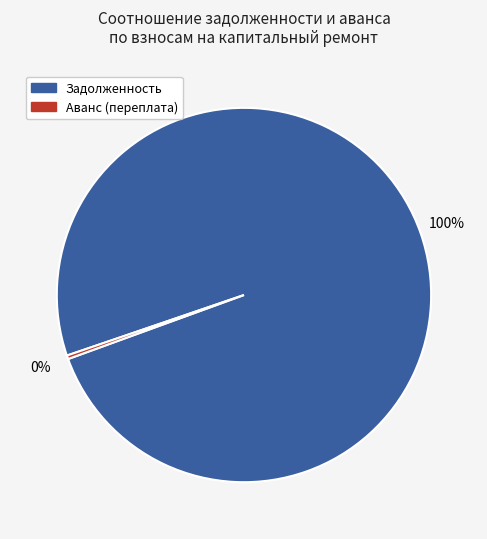

What is the largest slice in the pie chart?

Задолженность